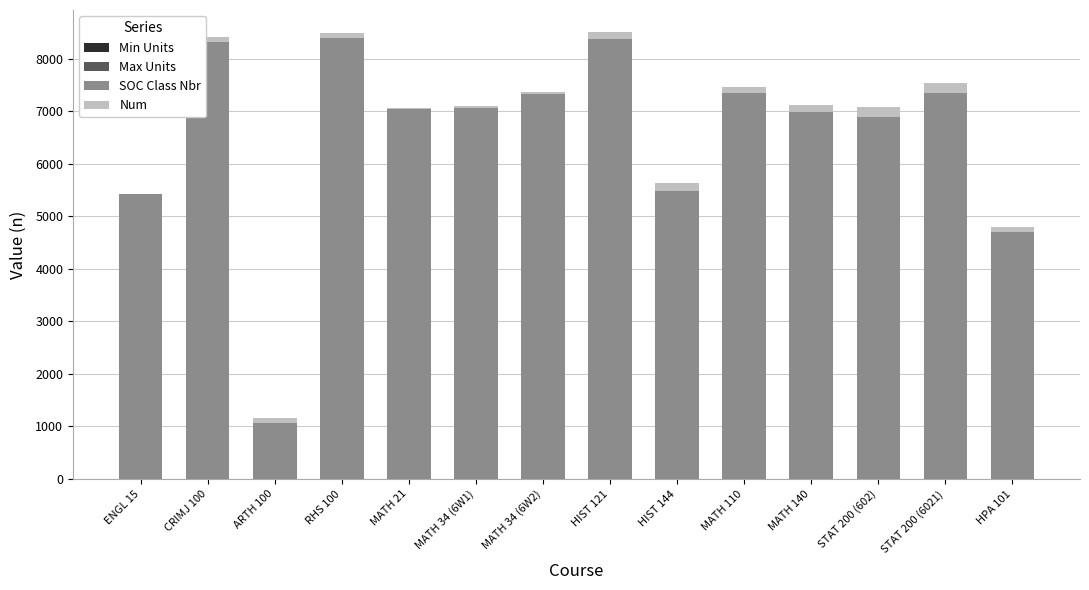

The value of Num at ENGL 15 is 4. True or false?

False